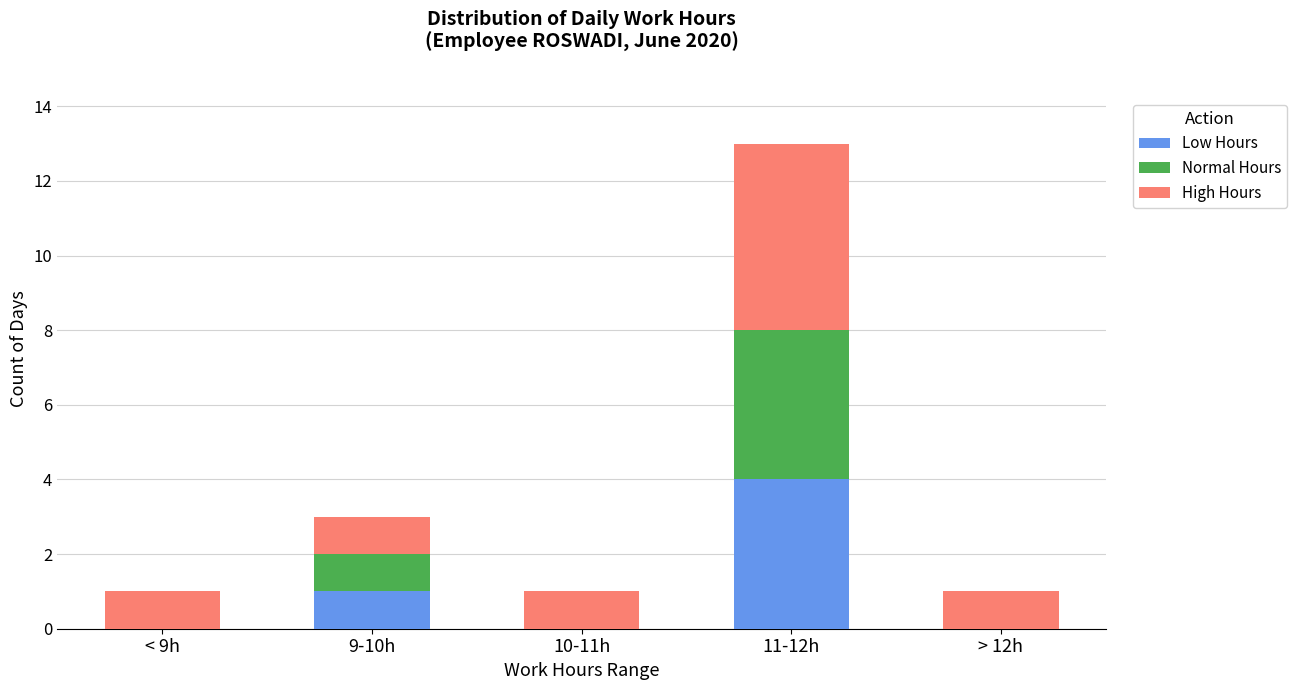

What is the highest value of the Low Hours series?

4